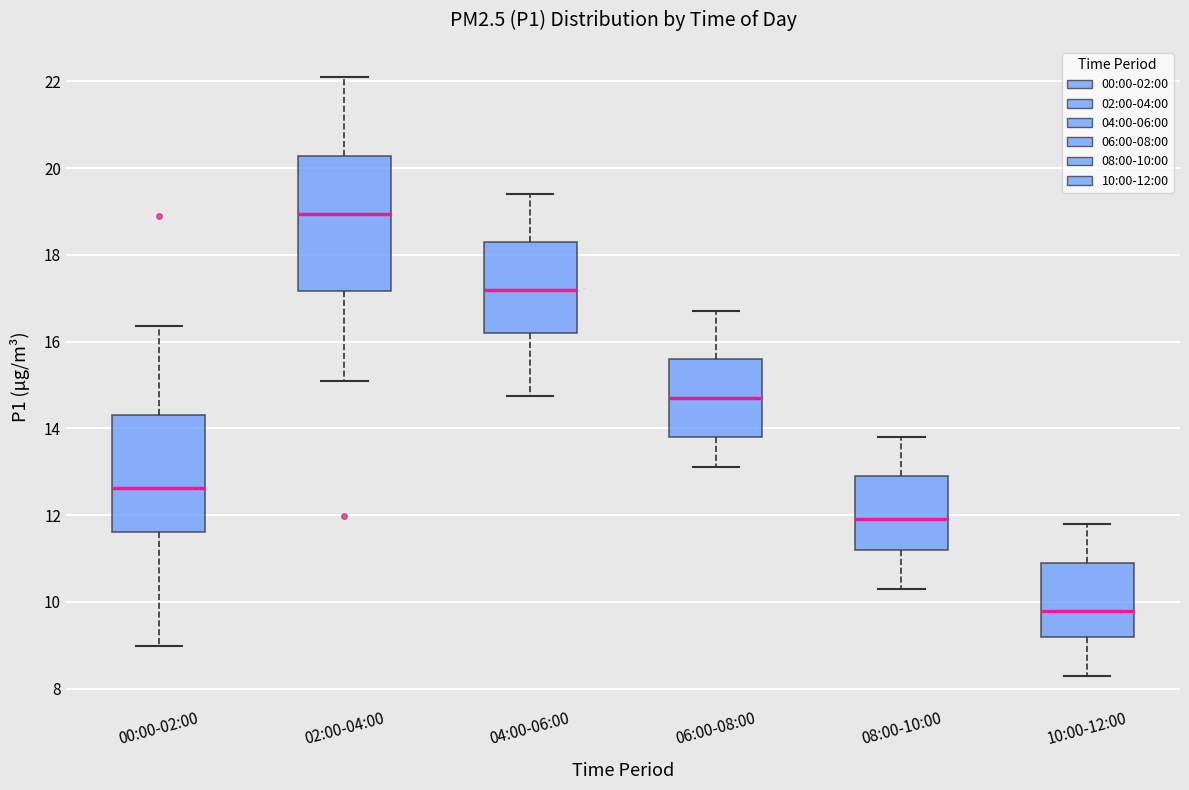

Where is the upper edge of the box for 02:00-04:00 on the y-axis? The values are not printed on the chart, so give them approximately, as read against the axis.

20.2